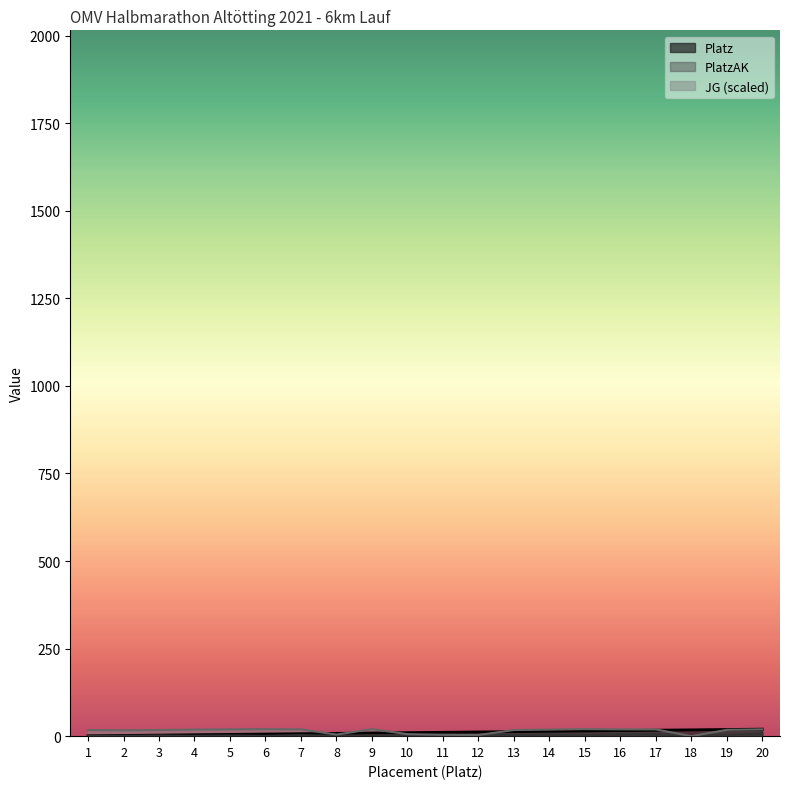

What is the sum of the PlatzAK values at 5 and 13?

5.0